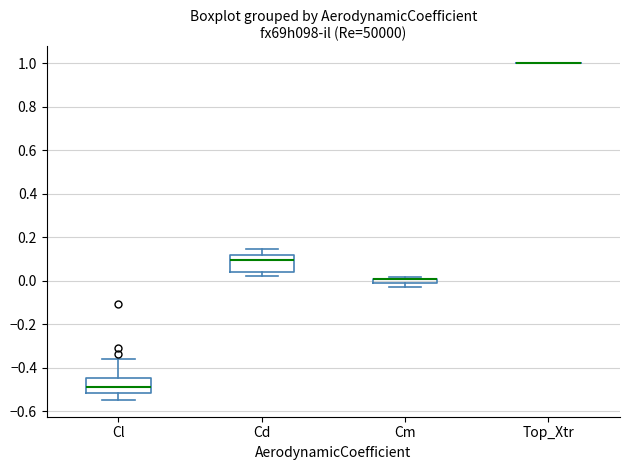

Where is the lower edge of the box for Cm on the y-axis? The values are not printed on the chart, so give them approximately, as read against the axis.

-0.02